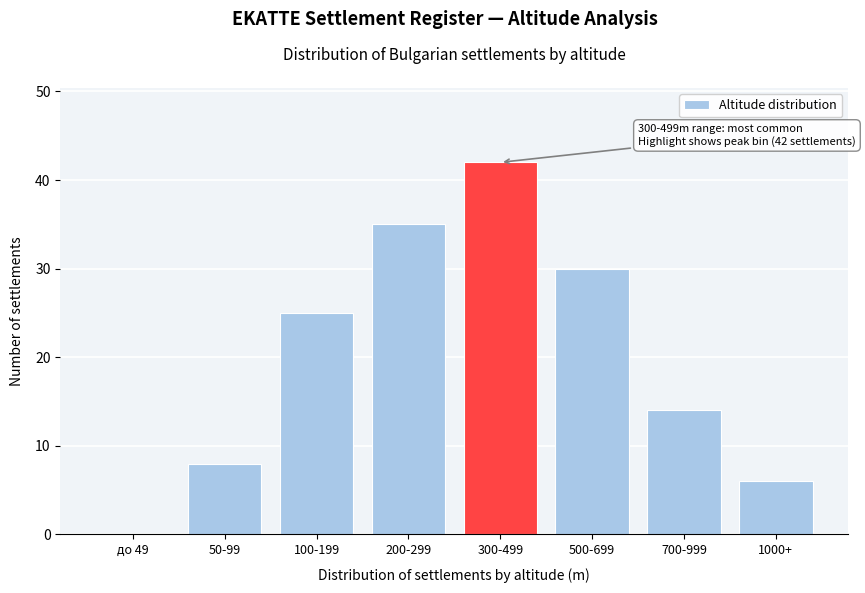

Reading left to right, extract all data points from this chart.

до 49=0	50-99=8	100-199=25	200-299=35	300-499=42	500-699=30	700-999=14	1000+=6